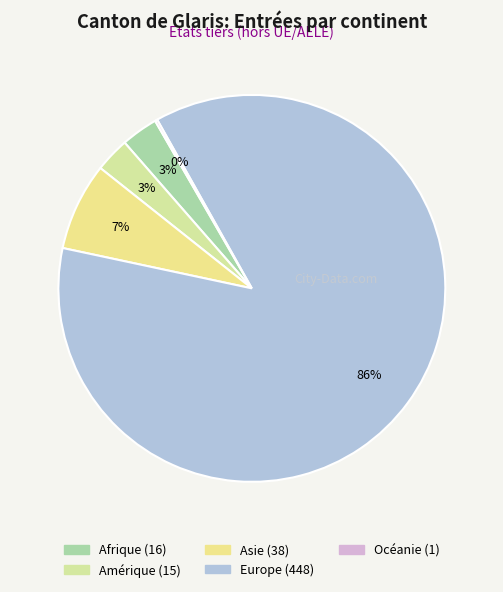

How many slices are in this pie chart?

5